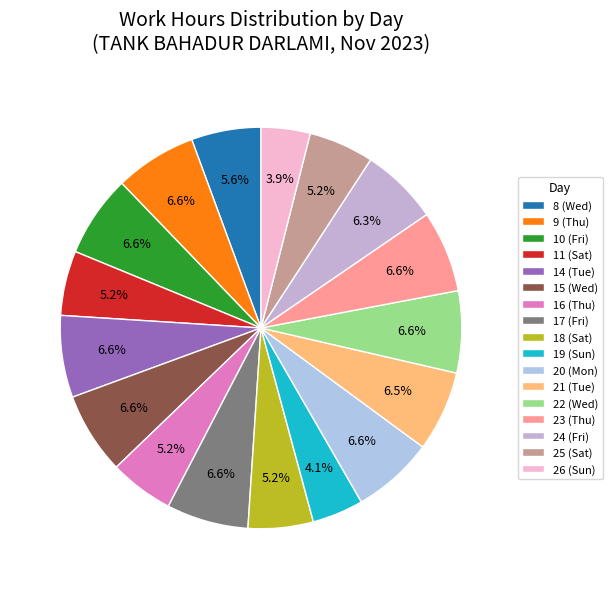

What percentage is NOT represented by 21 (Tue)?

93.5%